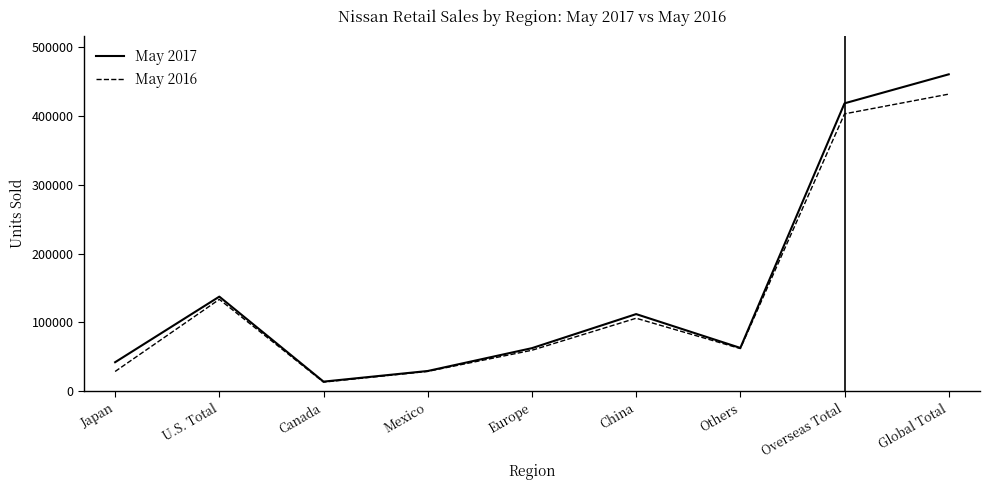

What is the spread (max minus min) of values at U.S. Total?

3975